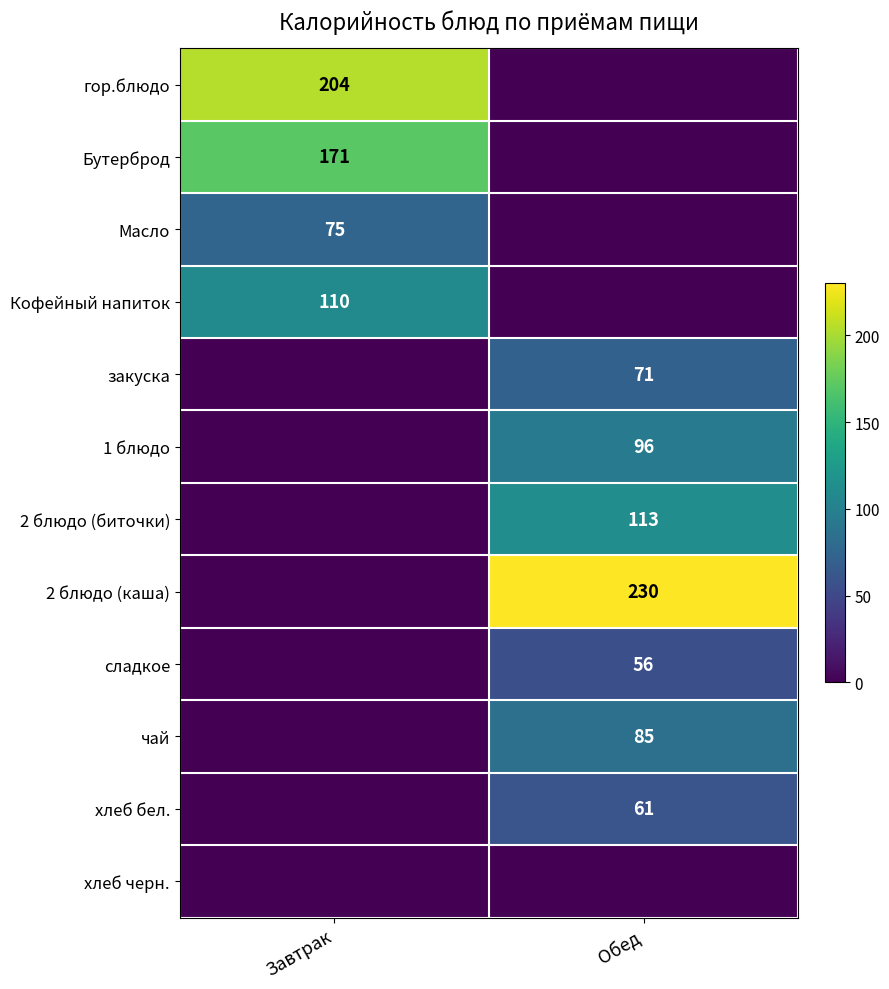

What is the difference between the highest and lowest values at Завтрак?

204